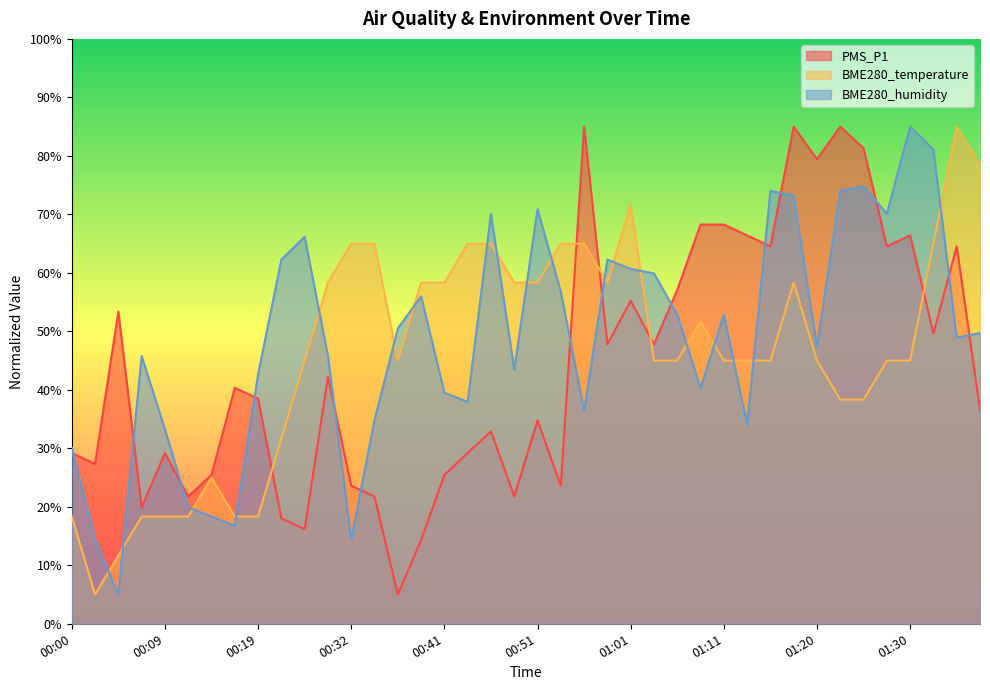

What is the difference between the maximum and minimum values in the BME280_humidity series?

80.0